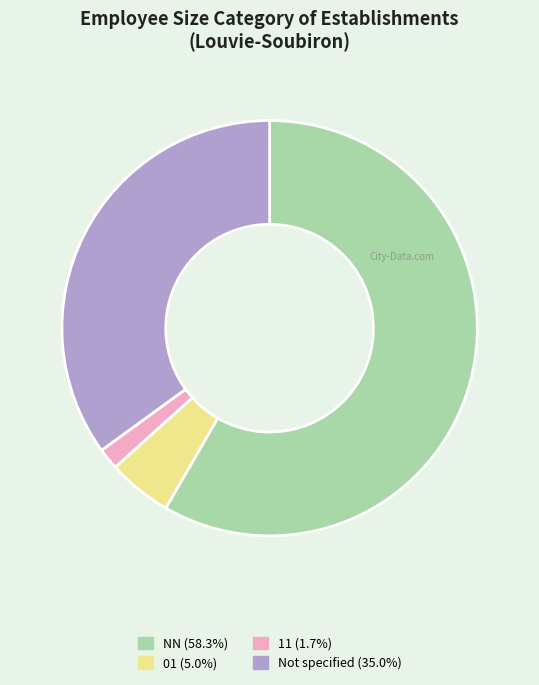

Is there any slice that represents more than half of the pie?

Yes